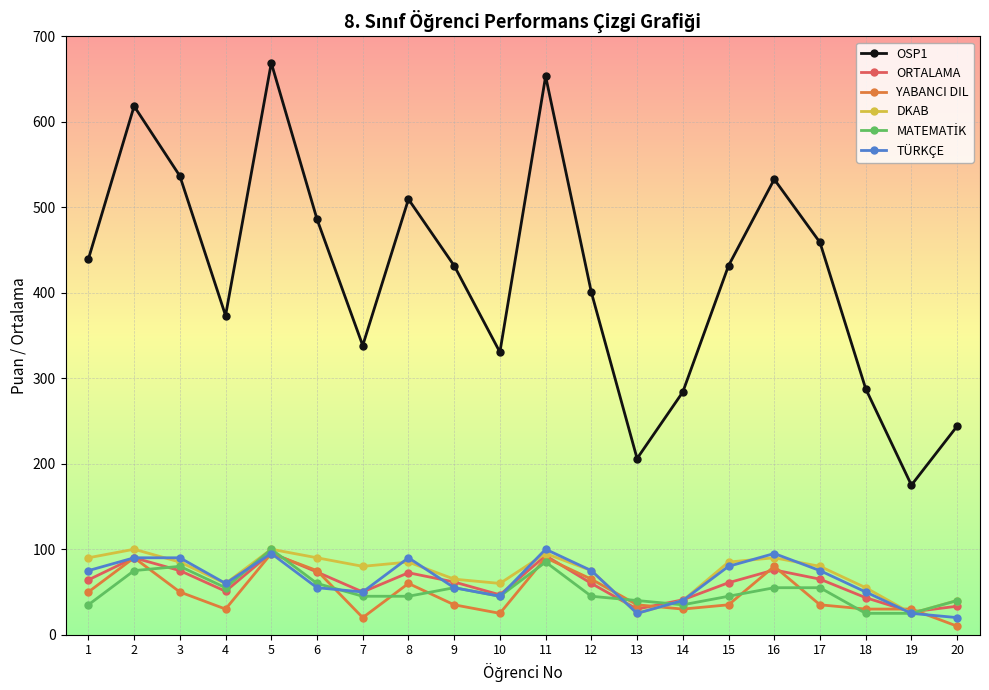

How many data points does each series have?

20